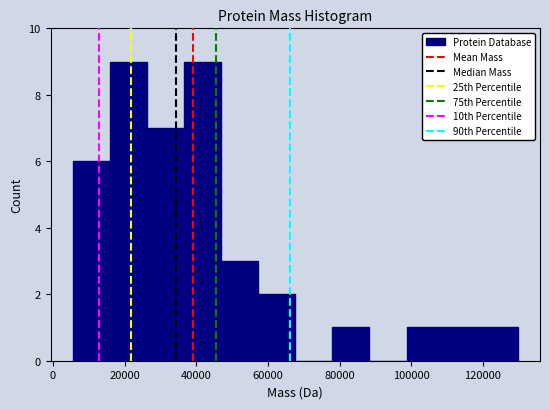

How tall is the bar that spans 16000 to 26000 on the x-axis? Neither the bar edges nor the heights are printed on the chart, so give them approximately, as read against the axes.

9